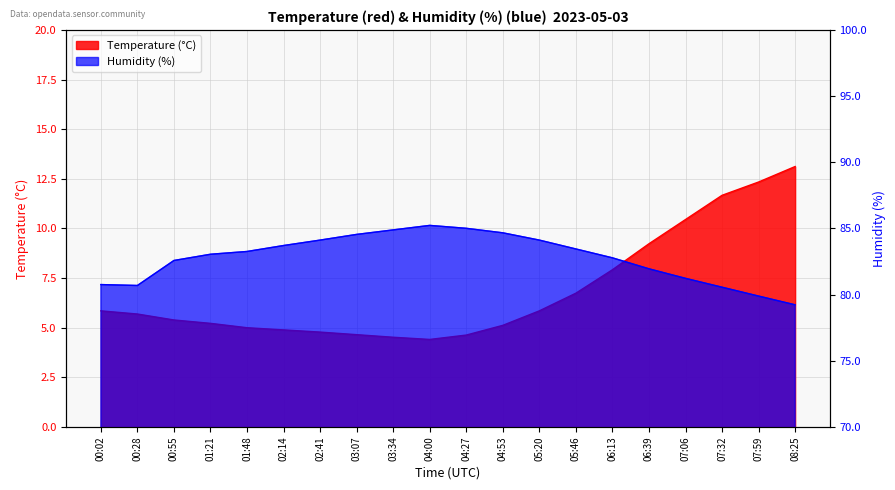

Is it true that Temperature (°C) equals 7.9 at 06:13?

True